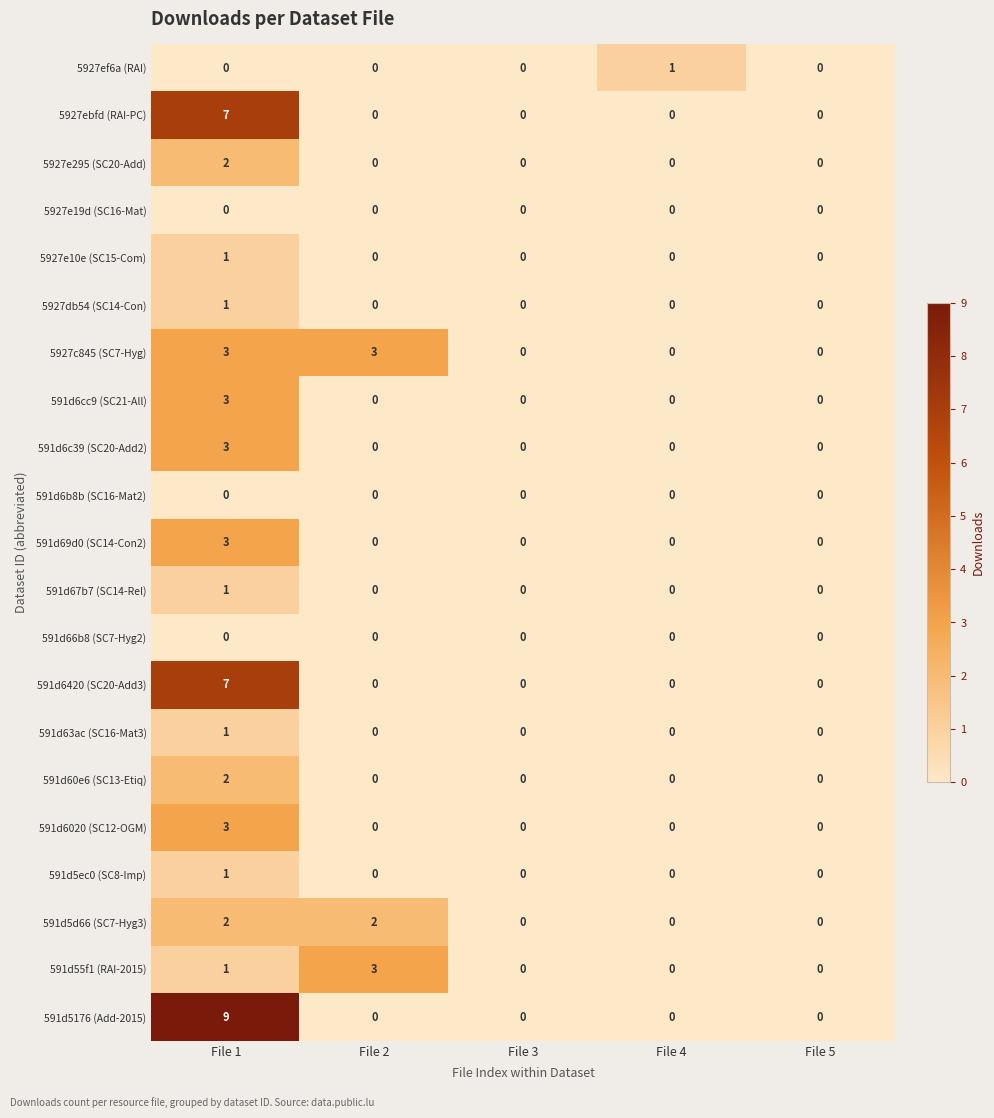

The 591d6420 (SC20-Add3) series shows -4 at File 3. True or false?

False